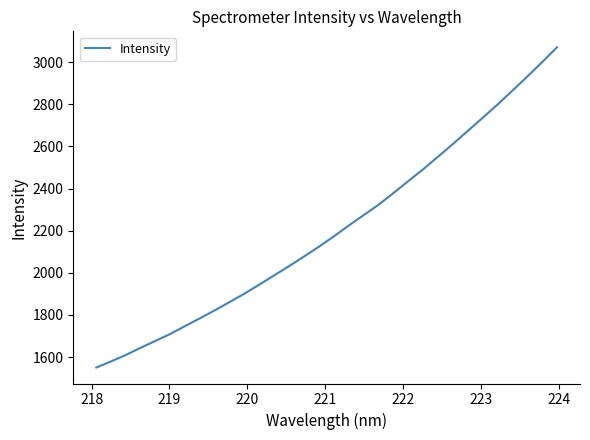

Count the number of categories in the chart.

32